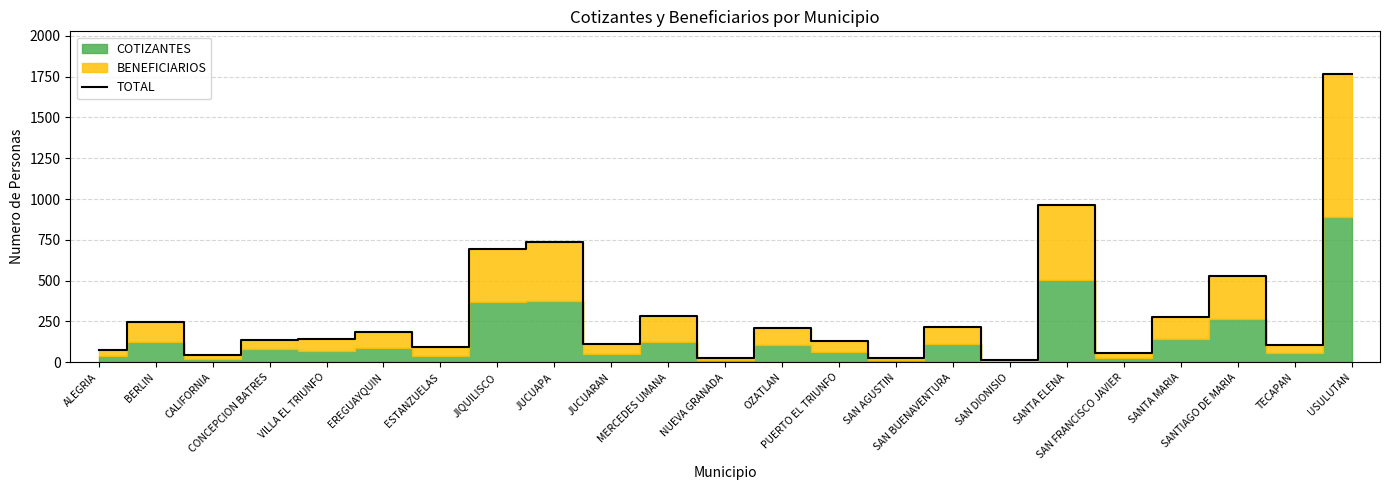

Does the chart have visible grid lines?

Yes